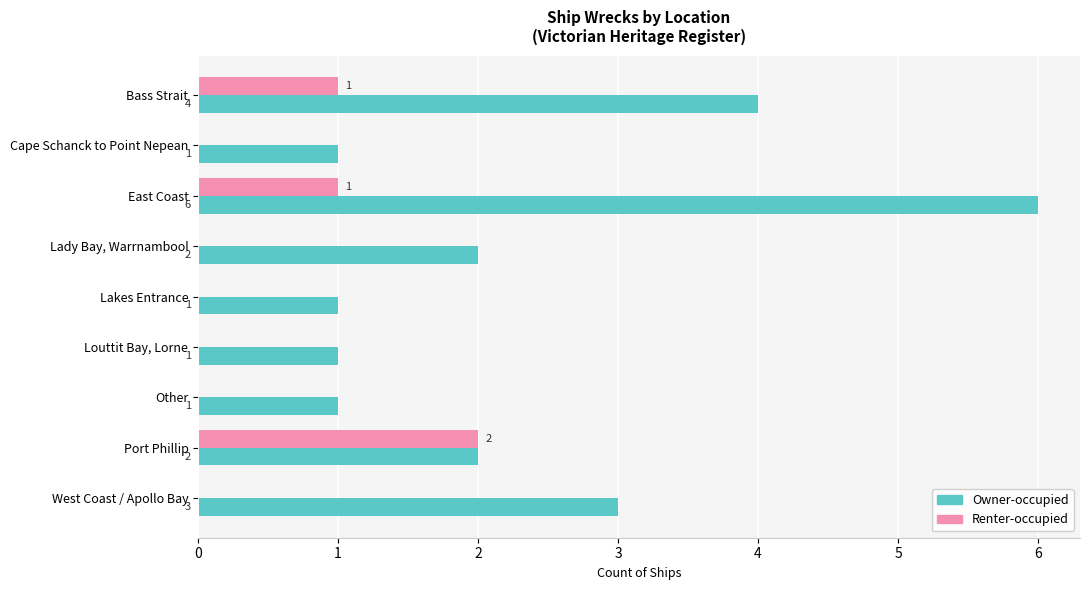

True or false: Renter-occupied has a value of 0 at West Coast / Apollo Bay.

True